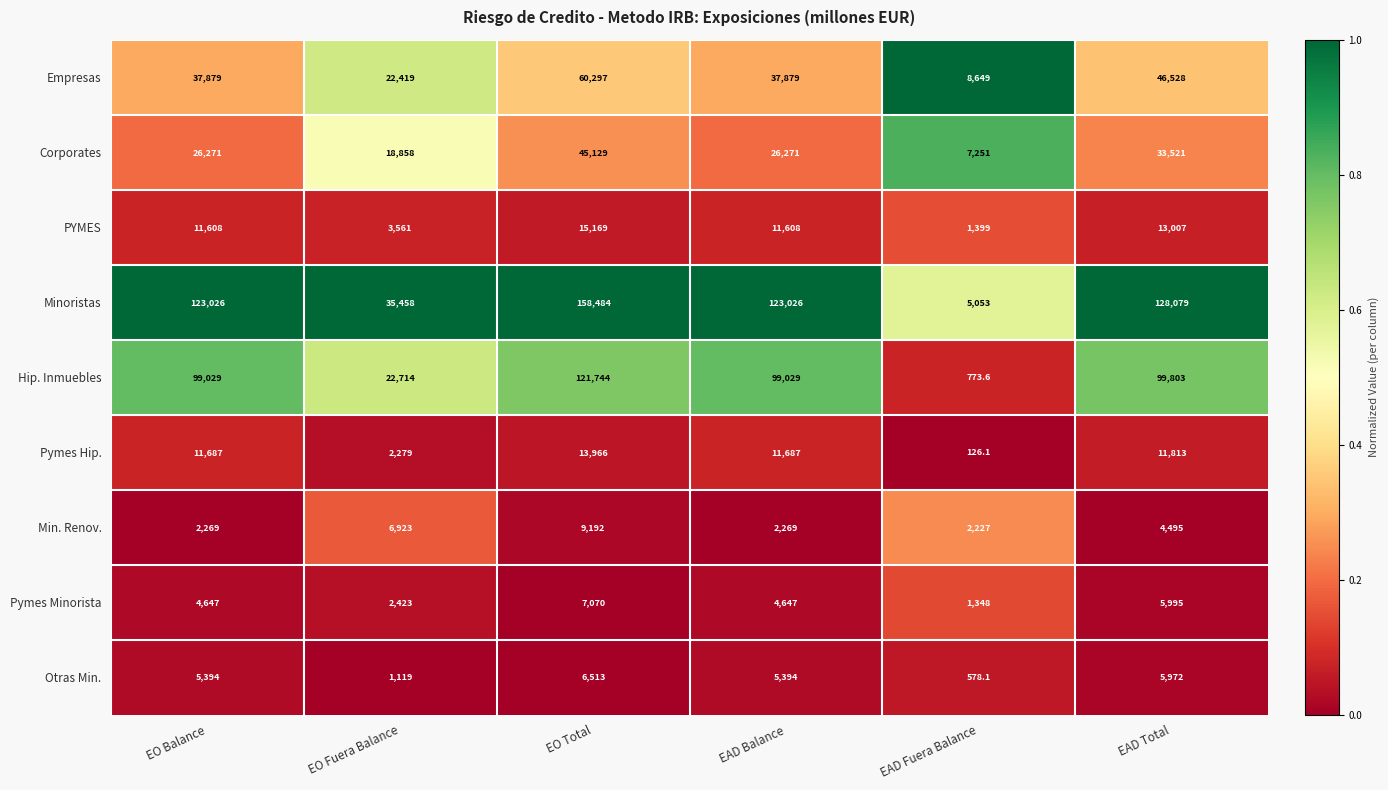

What value does the Minoristas series have at EO Balance?

123026.0